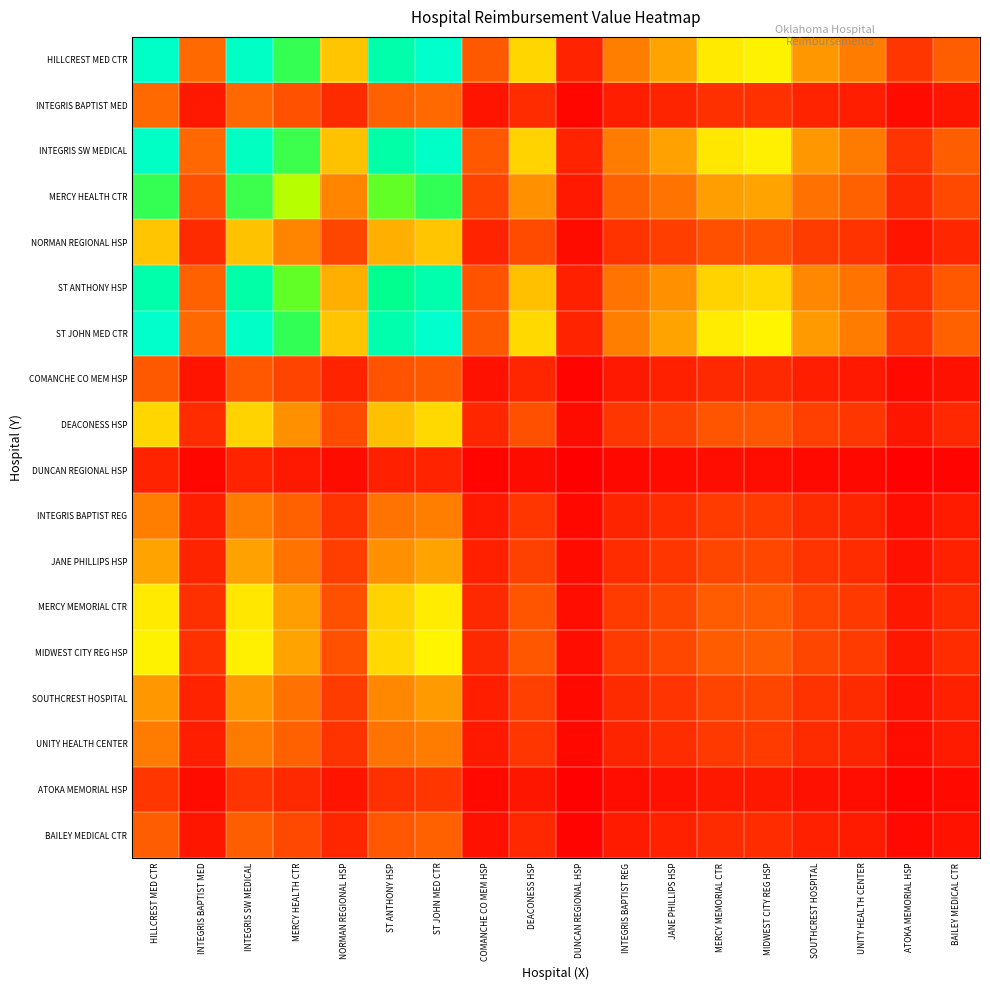

Reading left to right, extract all data points from this chart.

HILLCREST MED CTR: HILLCREST MED CTR=950792.8	INTEGRIS BAPTIST MED=255504.4	INTEGRIS SW MEDICAL=942836.4	MERCY HEALTH CTR=742369.2	NORMAN REGIONAL HSP=408403.7	ST ANTHONY HSP=882300.0	ST JOHN MED CTR=957261.3	COMANCHE CO MEM HSP=219243.4	DEACONESS HSP=432179.4	DUNCAN REGIONAL HSP=92225.3	INTEGRIS BAPTIST REG=305102.2	JANE PHILLIPS HSP=363458.3	MERCY MEMORIAL CTR=460218.6	MIDWEST CITY REG HSP=469294.2	SOUTHCREST HOSPITAL=351359.1	UNITY HEALTH CENTER=300685.9	ATOKA MEMORIAL HSP=136134.3	BAILEY MEDICAL CTR=232112.4
INTEGRIS BAPTIST MED: HILLCREST MED CTR=255504.4	INTEGRIS BAPTIST MED=68661.1	INTEGRIS SW MEDICAL=253366.3	MERCY HEALTH CTR=199495.2	NORMAN REGIONAL HSP=109749.4	ST ANTHONY HSP=237098.5	ST JOHN MED CTR=257242.7	COMANCHE CO MEM HSP=58916.8	DEACONESS HSP=116138.6	DUNCAN REGIONAL HSP=24783.5	INTEGRIS BAPTIST REG=81989.4	JANE PHILLIPS HSP=97671.3	MERCY MEMORIAL CTR=123673.5	MIDWEST CITY REG HSP=126112.4	SOUTHCREST HOSPITAL=94420.0	UNITY HEALTH CENTER=80802.6	ATOKA MEMORIAL HSP=36583.1	BAILEY MEDICAL CTR=62375.0
INTEGRIS SW MEDICAL: HILLCREST MED CTR=942836.4	INTEGRIS BAPTIST MED=253366.3	INTEGRIS SW MEDICAL=934946.7	MERCY HEALTH CTR=736156.9	NORMAN REGIONAL HSP=404986.1	ST ANTHONY HSP=874916.8	ST JOHN MED CTR=949250.8	COMANCHE CO MEM HSP=217408.7	DEACONESS HSP=428562.8	DUNCAN REGIONAL HSP=91453.5	INTEGRIS BAPTIST REG=302549.0	JANE PHILLIPS HSP=360416.9	MERCY MEMORIAL CTR=456367.4	MIDWEST CITY REG HSP=465367.1	SOUTHCREST HOSPITAL=348418.9	UNITY HEALTH CENTER=298169.7	ATOKA MEMORIAL HSP=134995.1	BAILEY MEDICAL CTR=230170.1
MERCY HEALTH CTR: HILLCREST MED CTR=742369.2	INTEGRIS BAPTIST MED=199495.2	INTEGRIS SW MEDICAL=736156.9	MERCY HEALTH CTR=579634.2	NORMAN REGIONAL HSP=318877.4	ST ANTHONY HSP=688890.7	ST JOHN MED CTR=747419.7	COMANCHE CO MEM HSP=171183.0	DEACONESS HSP=337441.2	DUNCAN REGIONAL HSP=72008.5	INTEGRIS BAPTIST REG=238220.6	JANE PHILLIPS HSP=283784.5	MERCY MEMORIAL CTR=359333.9	MIDWEST CITY REG HSP=366420.1	SOUTHCREST HOSPITAL=274337.6	UNITY HEALTH CENTER=234772.4	ATOKA MEMORIAL HSP=106292.3	BAILEY MEDICAL CTR=181231.0
NORMAN REGIONAL HSP: HILLCREST MED CTR=408403.7	INTEGRIS BAPTIST MED=109749.4	INTEGRIS SW MEDICAL=404986.1	MERCY HEALTH CTR=318877.4	NORMAN REGIONAL HSP=175425.8	ST ANTHONY HSP=378983.3	ST JOHN MED CTR=411182.2	COMANCHE CO MEM HSP=94173.8	DEACONESS HSP=185638.4	DUNCAN REGIONAL HSP=39614.5	INTEGRIS BAPTIST REG=131053.6	JANE PHILLIPS HSP=156120.0	MERCY MEMORIAL CTR=197682.4	MIDWEST CITY REG HSP=201580.7	SOUTHCREST HOSPITAL=150922.9	UNITY HEALTH CENTER=129156.7	ATOKA MEMORIAL HSP=58475.2	BAILEY MEDICAL CTR=99701.6
ST ANTHONY HSP: HILLCREST MED CTR=882300.0	INTEGRIS BAPTIST MED=237098.5	INTEGRIS SW MEDICAL=874916.8	MERCY HEALTH CTR=688890.7	NORMAN REGIONAL HSP=378983.3	ST ANTHONY HSP=818741.3	ST JOHN MED CTR=888302.5	COMANCHE CO MEM HSP=203449.6	DEACONESS HSP=401046.2	DUNCAN REGIONAL HSP=85581.6	INTEGRIS BAPTIST REG=283123.3	JANE PHILLIPS HSP=337275.7	MERCY MEMORIAL CTR=427065.6	MIDWEST CITY REG HSP=435487.4	SOUTHCREST HOSPITAL=326048.1	UNITY HEALTH CENTER=279025.2	ATOKA MEMORIAL HSP=126327.6	BAILEY MEDICAL CTR=215391.6
ST JOHN MED CTR: HILLCREST MED CTR=957261.3	INTEGRIS BAPTIST MED=257242.7	INTEGRIS SW MEDICAL=949250.8	MERCY HEALTH CTR=747419.7	NORMAN REGIONAL HSP=411182.2	ST ANTHONY HSP=888302.5	ST JOHN MED CTR=963773.8	COMANCHE CO MEM HSP=220735.0	DEACONESS HSP=435119.6	DUNCAN REGIONAL HSP=92852.7	INTEGRIS BAPTIST REG=307177.9	JANE PHILLIPS HSP=365931.0	MERCY MEMORIAL CTR=463349.6	MIDWEST CITY REG HSP=472487.0	SOUTHCREST HOSPITAL=353749.5	UNITY HEALTH CENTER=302731.5	ATOKA MEMORIAL HSP=137060.5	BAILEY MEDICAL CTR=233691.5
COMANCHE CO MEM HSP: HILLCREST MED CTR=219243.4	INTEGRIS BAPTIST MED=58916.8	INTEGRIS SW MEDICAL=217408.7	MERCY HEALTH CTR=171183.0	NORMAN REGIONAL HSP=94173.8	ST ANTHONY HSP=203449.6	ST JOHN MED CTR=220735.0	COMANCHE CO MEM HSP=50555.3	DEACONESS HSP=99656.3	DUNCAN REGIONAL HSP=21266.2	INTEGRIS BAPTIST REG=70353.5	JANE PHILLIPS HSP=83809.9	MERCY MEMORIAL CTR=106121.8	MIDWEST CITY REG HSP=108214.6	SOUTHCREST HOSPITAL=81019.9	UNITY HEALTH CENTER=69335.2	ATOKA MEMORIAL HSP=31391.2	BAILEY MEDICAL CTR=53522.8
DEACONESS HSP: HILLCREST MED CTR=432179.4	INTEGRIS BAPTIST MED=116138.6	INTEGRIS SW MEDICAL=428562.8	MERCY HEALTH CTR=337441.2	NORMAN REGIONAL HSP=185638.4	ST ANTHONY HSP=401046.2	ST JOHN MED CTR=435119.6	COMANCHE CO MEM HSP=99656.3	DEACONESS HSP=196445.5	DUNCAN REGIONAL HSP=41920.7	INTEGRIS BAPTIST REG=138683.1	JANE PHILLIPS HSP=165208.6	MERCY MEMORIAL CTR=209190.7	MIDWEST CITY REG HSP=213316.0	SOUTHCREST HOSPITAL=159709.0	UNITY HEALTH CENTER=136675.7	ATOKA MEMORIAL HSP=61879.4	BAILEY MEDICAL CTR=105505.8
DUNCAN REGIONAL HSP: HILLCREST MED CTR=92225.3	INTEGRIS BAPTIST MED=24783.5	INTEGRIS SW MEDICAL=91453.5	MERCY HEALTH CTR=72008.5	NORMAN REGIONAL HSP=39614.5	ST ANTHONY HSP=85581.6	ST JOHN MED CTR=92852.7	COMANCHE CO MEM HSP=21266.2	DEACONESS HSP=41920.7	DUNCAN REGIONAL HSP=8945.7	INTEGRIS BAPTIST REG=29594.4	JANE PHILLIPS HSP=35254.8	MERCY MEMORIAL CTR=44640.4	MIDWEST CITY REG HSP=45520.7	SOUTHCREST HOSPITAL=34081.2	UNITY HEALTH CENTER=29166.0	ATOKA MEMORIAL HSP=13204.8	BAILEY MEDICAL CTR=22514.5
INTEGRIS BAPTIST REG: HILLCREST MED CTR=305102.2	INTEGRIS BAPTIST MED=81989.4	INTEGRIS SW MEDICAL=302549.0	MERCY HEALTH CTR=238220.6	NORMAN REGIONAL HSP=131053.6	ST ANTHONY HSP=283123.3	ST JOHN MED CTR=307177.9	COMANCHE CO MEM HSP=70353.5	DEACONESS HSP=138683.1	DUNCAN REGIONAL HSP=29594.4	INTEGRIS BAPTIST REG=97905.0	JANE PHILLIPS HSP=116631.0	MERCY MEMORIAL CTR=147680.6	MIDWEST CITY REG HSP=150592.9	SOUTHCREST HOSPITAL=112748.5	UNITY HEALTH CENTER=96487.8	ATOKA MEMORIAL HSP=43684.5	BAILEY MEDICAL CTR=74483.1
JANE PHILLIPS HSP: HILLCREST MED CTR=363458.3	INTEGRIS BAPTIST MED=97671.3	INTEGRIS SW MEDICAL=360416.9	MERCY HEALTH CTR=283784.5	NORMAN REGIONAL HSP=156120.0	ST ANTHONY HSP=337275.7	ST JOHN MED CTR=365931.0	COMANCHE CO MEM HSP=83809.9	DEACONESS HSP=165208.6	DUNCAN REGIONAL HSP=35254.8	INTEGRIS BAPTIST REG=116631.0	JANE PHILLIPS HSP=138938.8	MERCY MEMORIAL CTR=175927.2	MIDWEST CITY REG HSP=179396.5	SOUTHCREST HOSPITAL=134313.6	UNITY HEALTH CENTER=114942.8	ATOKA MEMORIAL HSP=52039.9	BAILEY MEDICAL CTR=88729.3
MERCY MEMORIAL CTR: HILLCREST MED CTR=460218.6	INTEGRIS BAPTIST MED=123673.5	INTEGRIS SW MEDICAL=456367.4	MERCY HEALTH CTR=359333.9	NORMAN REGIONAL HSP=197682.4	ST ANTHONY HSP=427065.6	ST JOHN MED CTR=463349.6	COMANCHE CO MEM HSP=106121.8	DEACONESS HSP=209190.7	DUNCAN REGIONAL HSP=44640.4	INTEGRIS BAPTIST REG=147680.6	JANE PHILLIPS HSP=175927.2	MERCY MEMORIAL CTR=222762.7	MIDWEST CITY REG HSP=227155.6	SOUTHCREST HOSPITAL=170070.7	UNITY HEALTH CENTER=145543.0	ATOKA MEMORIAL HSP=65894.0	BAILEY MEDICAL CTR=112350.9
MIDWEST CITY REG HSP: HILLCREST MED CTR=469294.2	INTEGRIS BAPTIST MED=126112.4	INTEGRIS SW MEDICAL=465367.1	MERCY HEALTH CTR=366420.1	NORMAN REGIONAL HSP=201580.7	ST ANTHONY HSP=435487.4	ST JOHN MED CTR=472487.0	COMANCHE CO MEM HSP=108214.6	DEACONESS HSP=213316.0	DUNCAN REGIONAL HSP=45520.7	INTEGRIS BAPTIST REG=150592.9	JANE PHILLIPS HSP=179396.5	MERCY MEMORIAL CTR=227155.6	MIDWEST CITY REG HSP=231635.2	SOUTHCREST HOSPITAL=173424.6	UNITY HEALTH CENTER=148413.1	ATOKA MEMORIAL HSP=67193.5	BAILEY MEDICAL CTR=114566.5
SOUTHCREST HOSPITAL: HILLCREST MED CTR=351359.1	INTEGRIS BAPTIST MED=94420.0	INTEGRIS SW MEDICAL=348418.9	MERCY HEALTH CTR=274337.6	NORMAN REGIONAL HSP=150922.9	ST ANTHONY HSP=326048.1	ST JOHN MED CTR=353749.5	COMANCHE CO MEM HSP=81019.9	DEACONESS HSP=159709.0	DUNCAN REGIONAL HSP=34081.2	INTEGRIS BAPTIST REG=112748.5	JANE PHILLIPS HSP=134313.6	MERCY MEMORIAL CTR=170070.7	MIDWEST CITY REG HSP=173424.6	SOUTHCREST HOSPITAL=129842.4	UNITY HEALTH CENTER=111116.5	ATOKA MEMORIAL HSP=50307.5	BAILEY MEDICAL CTR=85775.6
UNITY HEALTH CENTER: HILLCREST MED CTR=300685.9	INTEGRIS BAPTIST MED=80802.6	INTEGRIS SW MEDICAL=298169.7	MERCY HEALTH CTR=234772.4	NORMAN REGIONAL HSP=129156.7	ST ANTHONY HSP=279025.2	ST JOHN MED CTR=302731.5	COMANCHE CO MEM HSP=69335.2	DEACONESS HSP=136675.7	DUNCAN REGIONAL HSP=29166.0	INTEGRIS BAPTIST REG=96487.8	JANE PHILLIPS HSP=114942.8	MERCY MEMORIAL CTR=145543.0	MIDWEST CITY REG HSP=148413.1	SOUTHCREST HOSPITAL=111116.5	UNITY HEALTH CENTER=95091.2	ATOKA MEMORIAL HSP=43052.1	BAILEY MEDICAL CTR=73405.0
ATOKA MEMORIAL HSP: HILLCREST MED CTR=136134.3	INTEGRIS BAPTIST MED=36583.1	INTEGRIS SW MEDICAL=134995.1	MERCY HEALTH CTR=106292.3	NORMAN REGIONAL HSP=58475.2	ST ANTHONY HSP=126327.6	ST JOHN MED CTR=137060.5	COMANCHE CO MEM HSP=31391.2	DEACONESS HSP=61879.4	DUNCAN REGIONAL HSP=13204.8	INTEGRIS BAPTIST REG=43684.5	JANE PHILLIPS HSP=52039.9	MERCY MEMORIAL CTR=65894.0	MIDWEST CITY REG HSP=67193.5	SOUTHCREST HOSPITAL=50307.5	UNITY HEALTH CENTER=43052.1	ATOKA MEMORIAL HSP=19491.7	BAILEY MEDICAL CTR=33233.8
BAILEY MEDICAL CTR: HILLCREST MED CTR=232112.4	INTEGRIS BAPTIST MED=62375.0	INTEGRIS SW MEDICAL=230170.1	MERCY HEALTH CTR=181231.0	NORMAN REGIONAL HSP=99701.6	ST ANTHONY HSP=215391.6	ST JOHN MED CTR=233691.5	COMANCHE CO MEM HSP=53522.8	DEACONESS HSP=105505.8	DUNCAN REGIONAL HSP=22514.5	INTEGRIS BAPTIST REG=74483.1	JANE PHILLIPS HSP=88729.3	MERCY MEMORIAL CTR=112350.9	MIDWEST CITY REG HSP=114566.5	SOUTHCREST HOSPITAL=85775.6	UNITY HEALTH CENTER=73405.0	ATOKA MEMORIAL HSP=33233.8	BAILEY MEDICAL CTR=56664.5